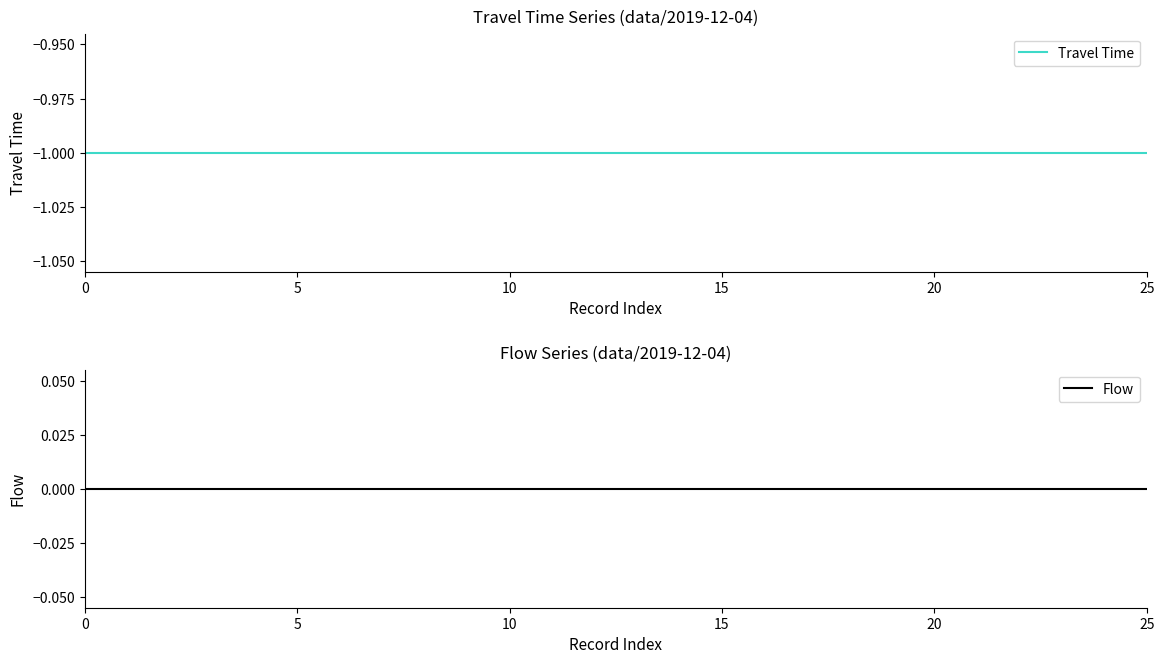

Is the value of Travel Time at 20 greater than the value of Flow at 7?

No